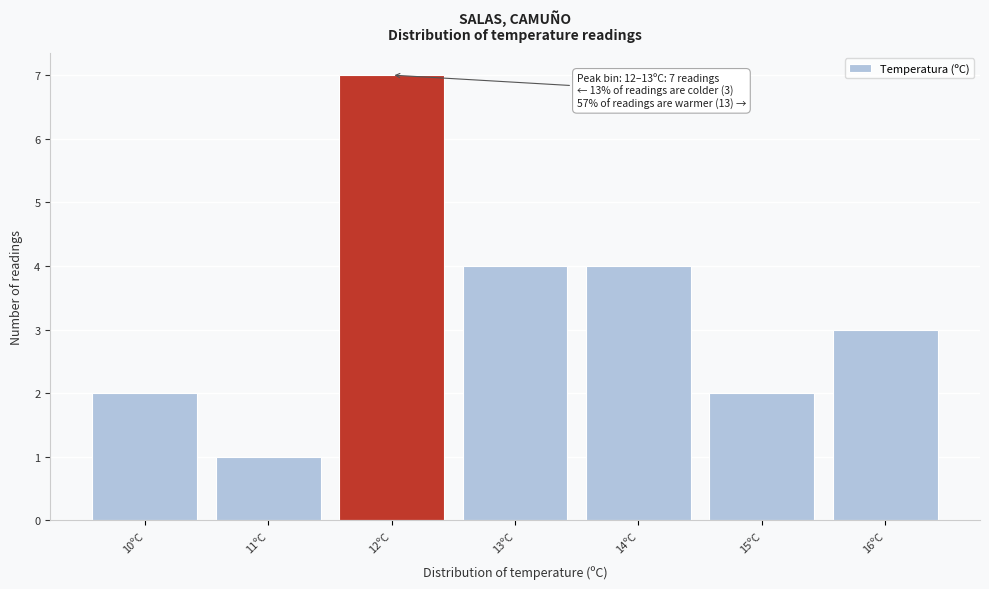

Reading right to left, extract all data points from this chart.

16ºC=3	15ºC=2	14ºC=4	13ºC=4	12ºC=7	11ºC=1	10ºC=2